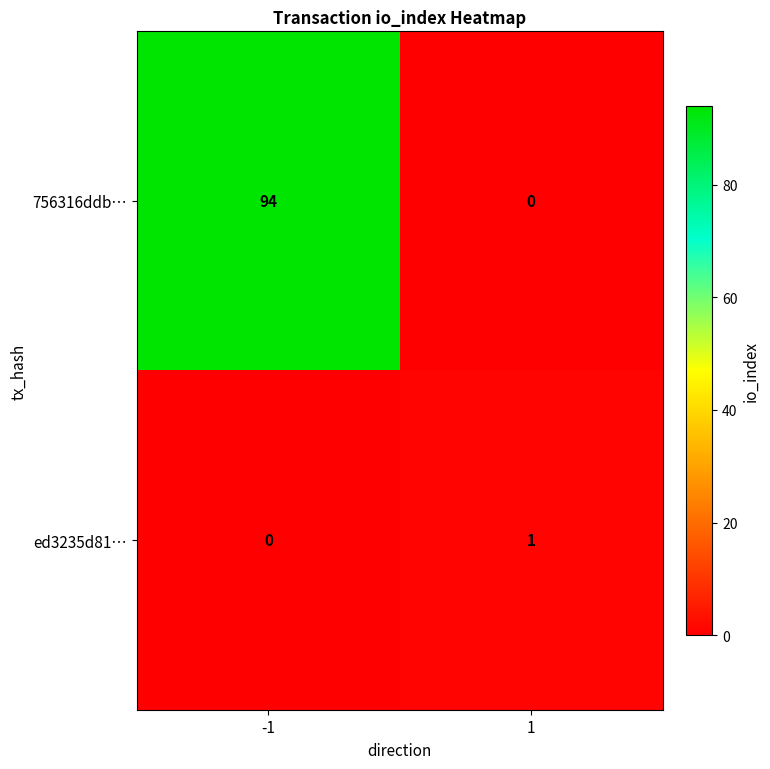

Reading left to right, extract all data points from this chart.

756316ddb…: 94	0
ed3235d81…: 0	1